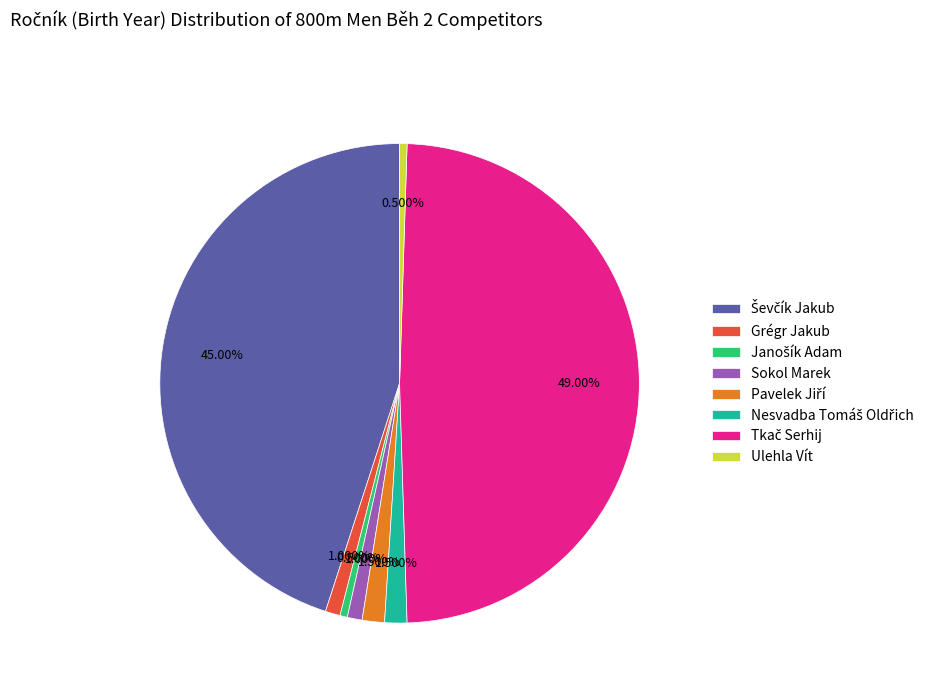

Approximately how many times larger is the value at Grégr Jakub compared to Ulehla Vít?

2.0